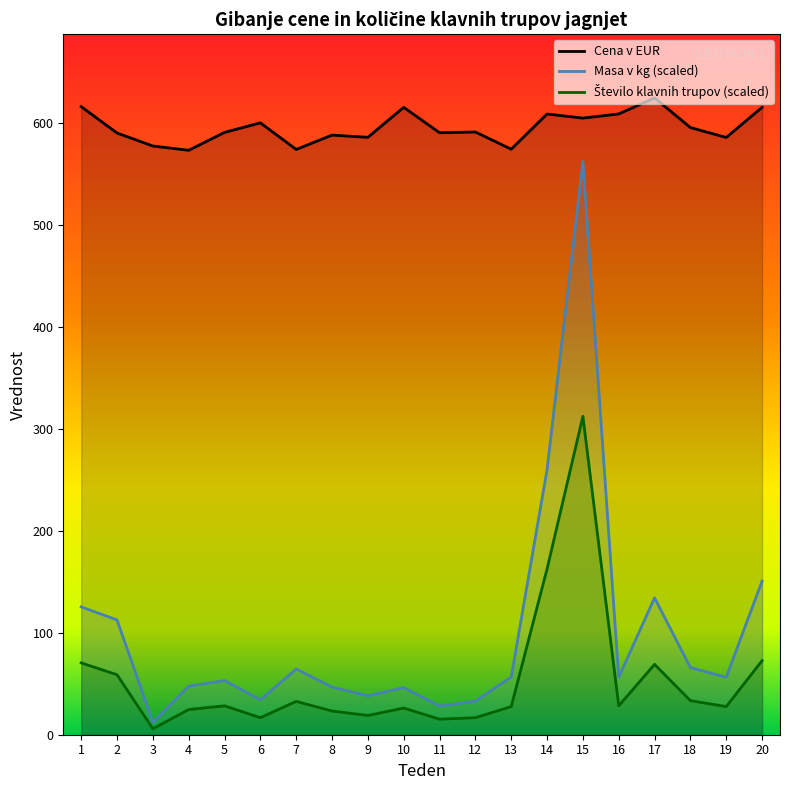

Which series has the largest total across all categories?

Cena v EUR